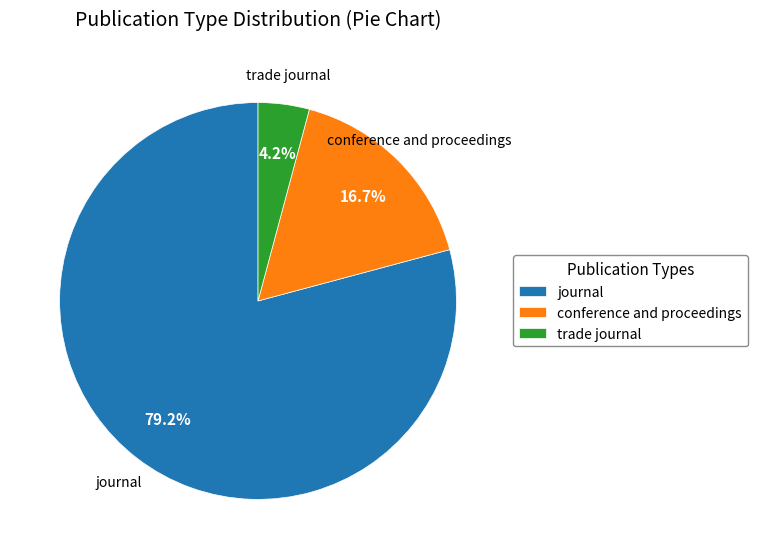

To the nearest percent, what is the difference between the largest and smallest slice percentages?

75%